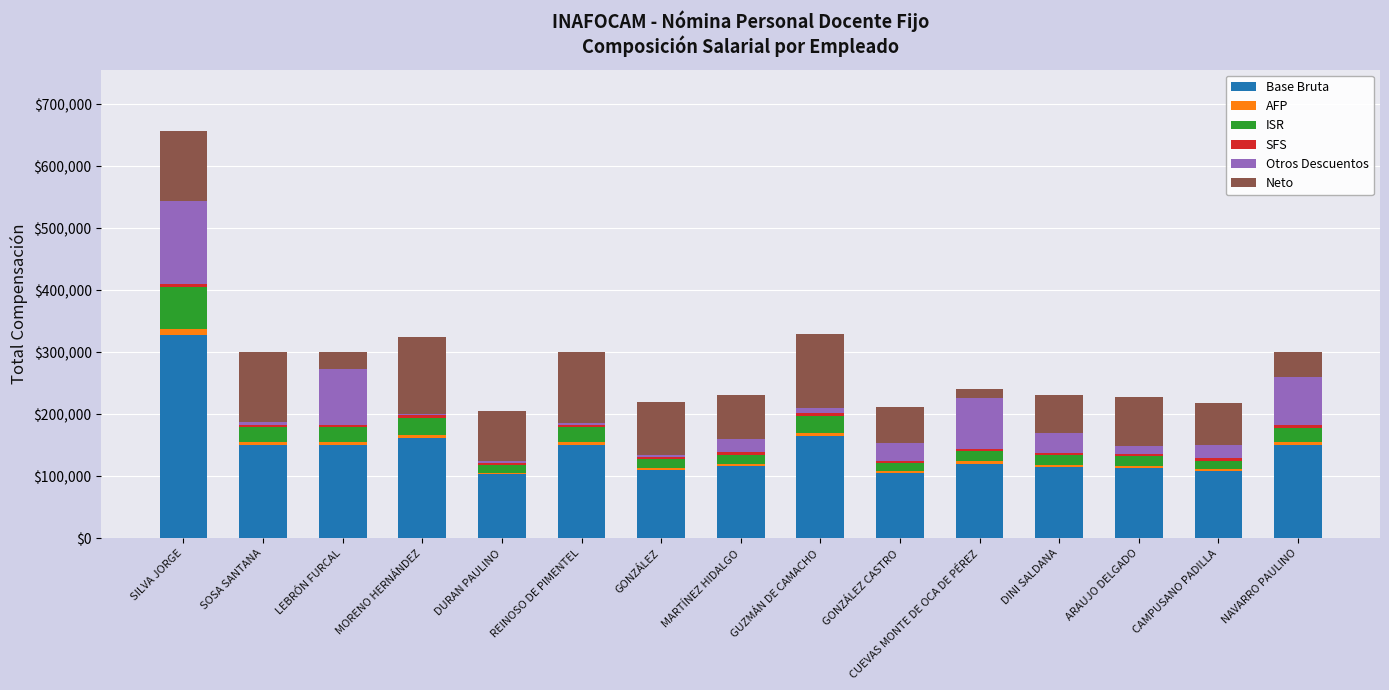

Which category has the highest value in the Base Bruta series?

SILVA JORGE